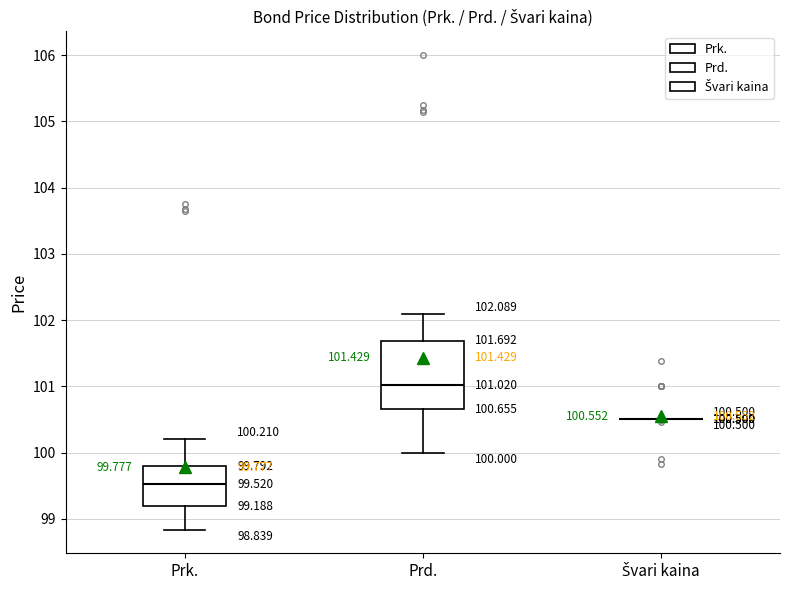

Comparing the boxes themselves (not the whiskers), which one is the tallest?

Prd.